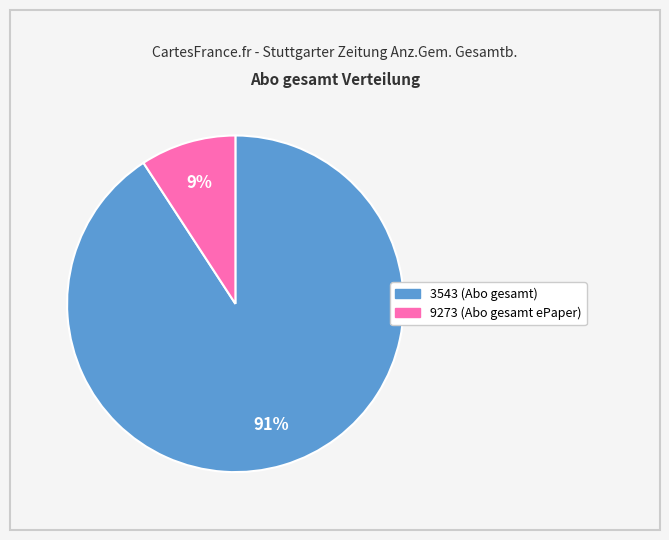

What is the largest slice in the pie chart?

3543